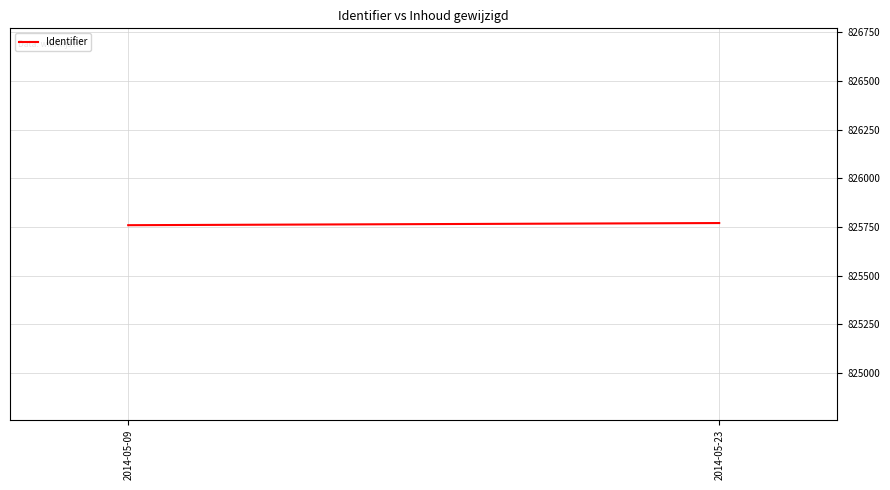

What is the sum of the values at 2014-05-09 and 2014-05-23?

1651529